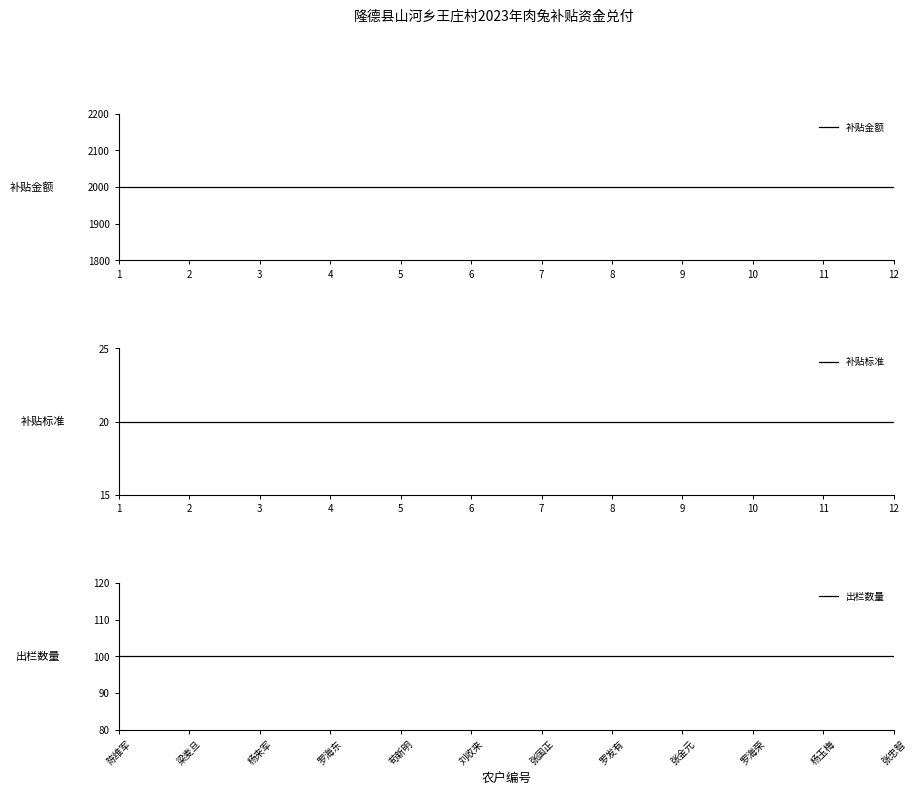

What is the value of the 补贴标准 point at the 8th from the left?

20